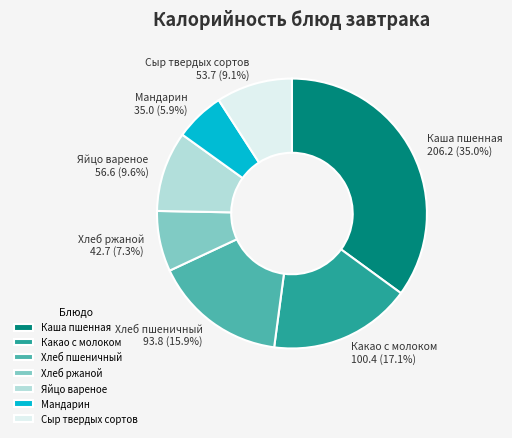

What is the smallest slice in the pie chart?

Мандарин